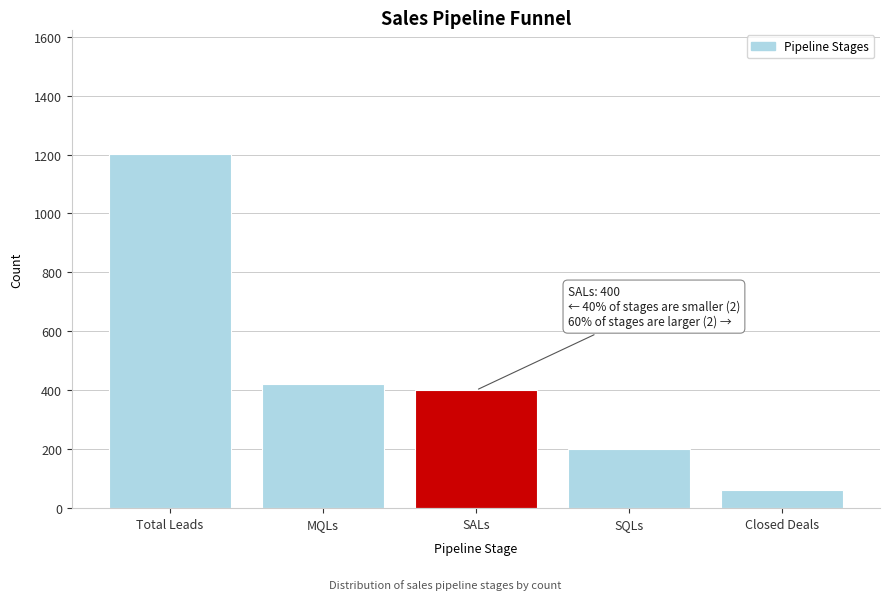

Reading left to right, transcribe all the data shown in this chart.

1203.0	421.1	400.0	200.0	60.0